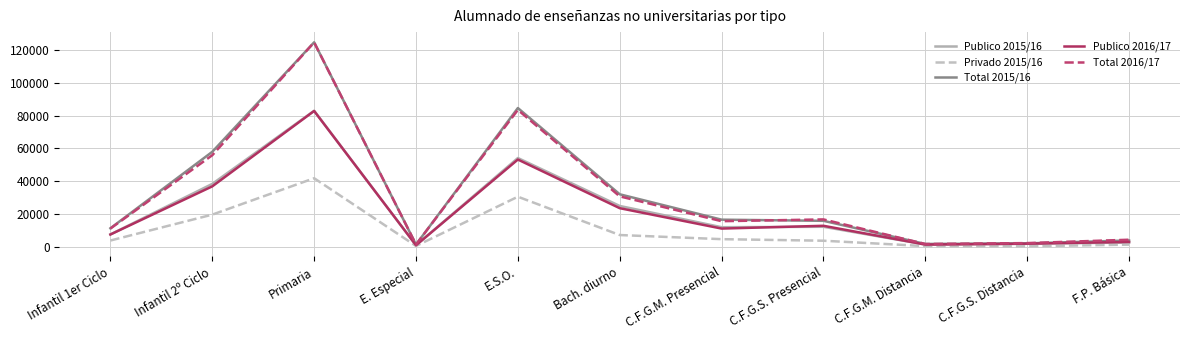

The value of Total 2015/16 at Infantil 1er Ciclo is 11254. True or false?

True